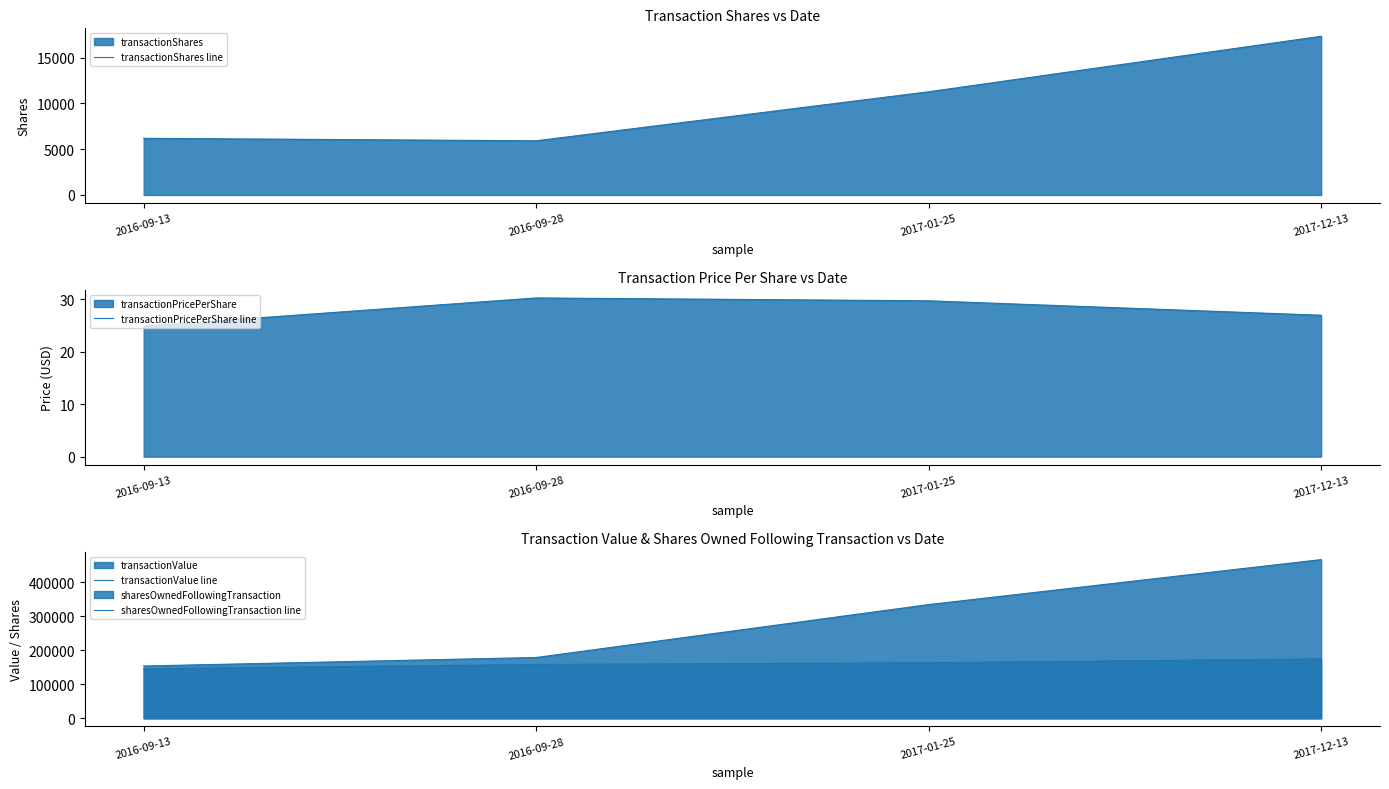

Rank the categories by transactionValue line value from highest to lowest.

2017-12-13, 2017-01-25, 2016-09-28, 2016-09-13